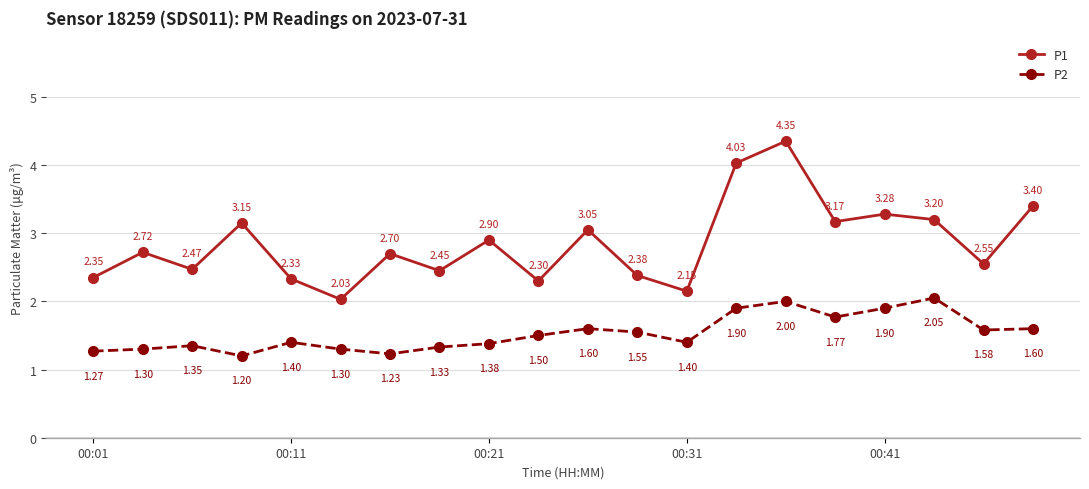

Which series has the largest range (max minus min)?

P1